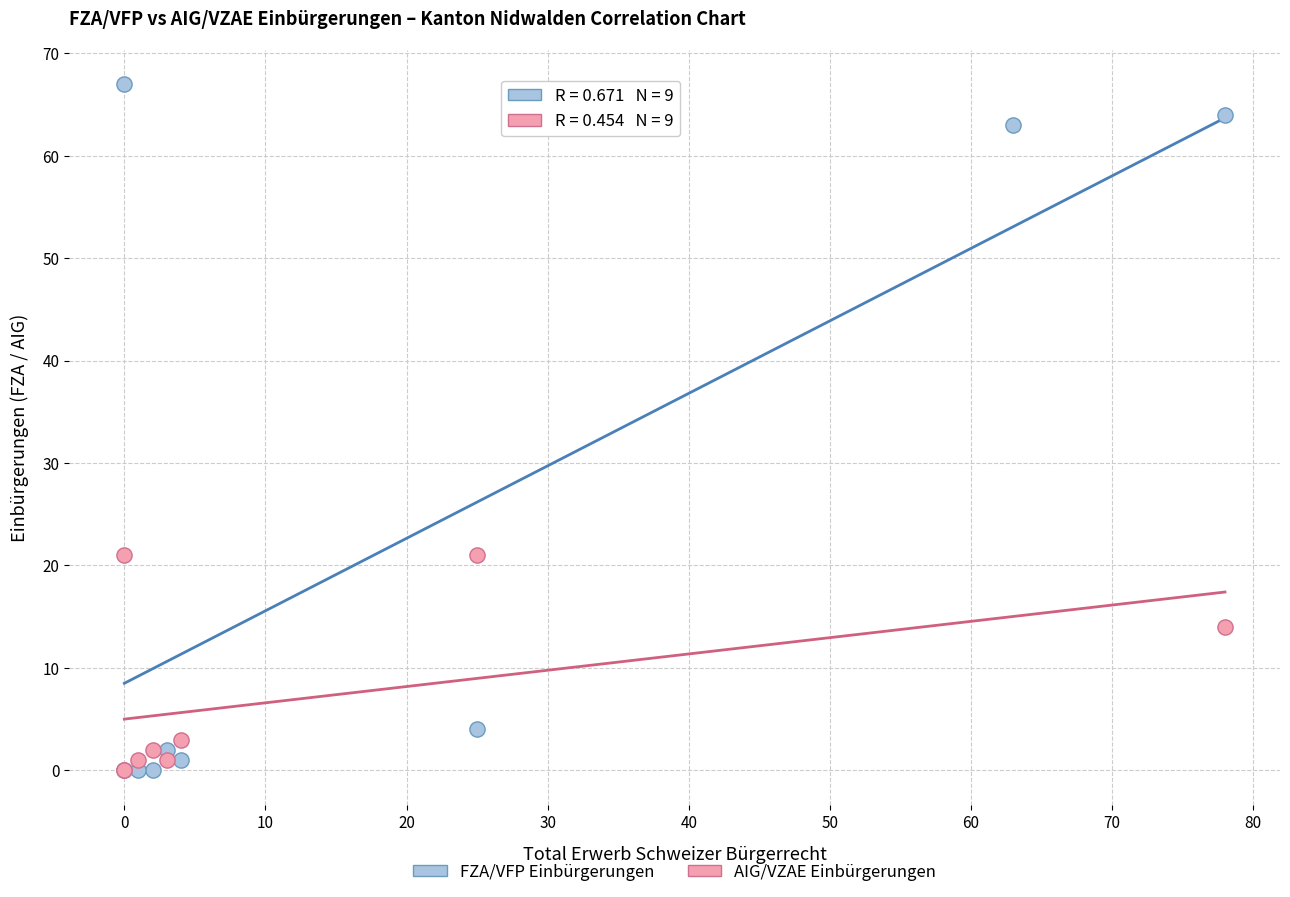

What are all the series names shown in the legend?

FZA/VFP Einbürgerungen, AIG/VZAE Einbürgerungen